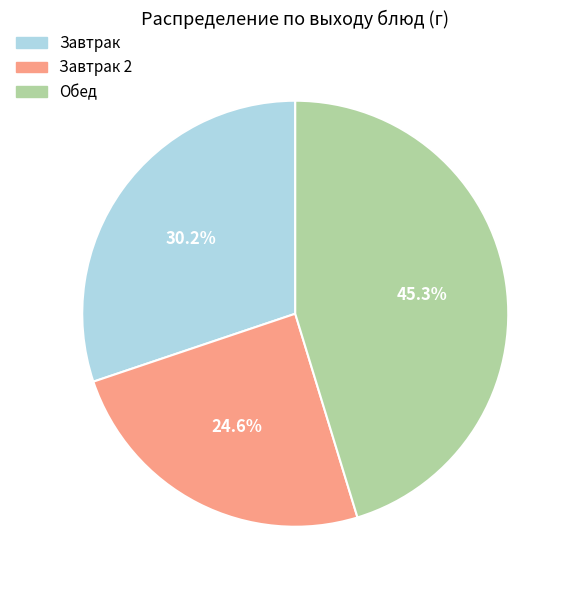

Does Обед represent more than half of the total?

No